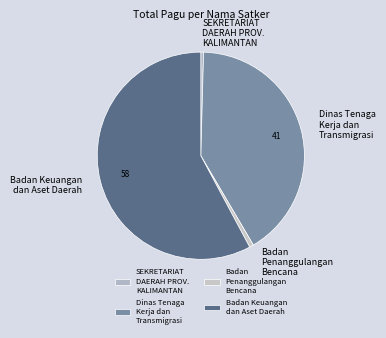

Does any single category account for the majority?

Yes